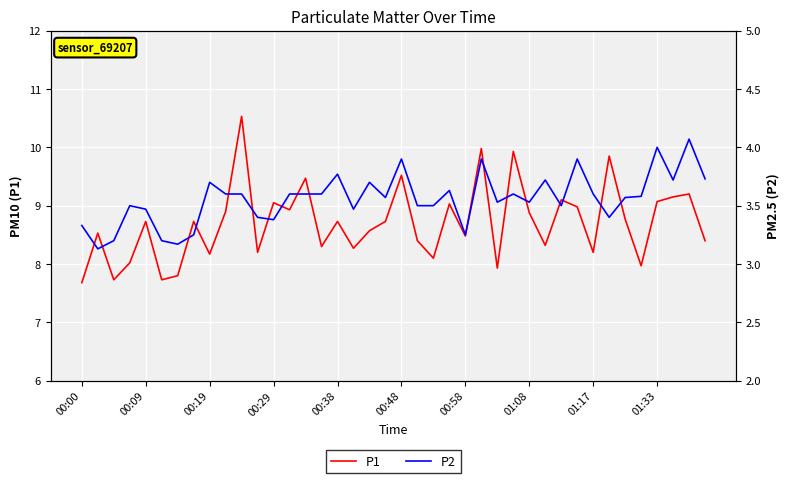

The P2 series shows 5.7 at 00:48. True or false?

False